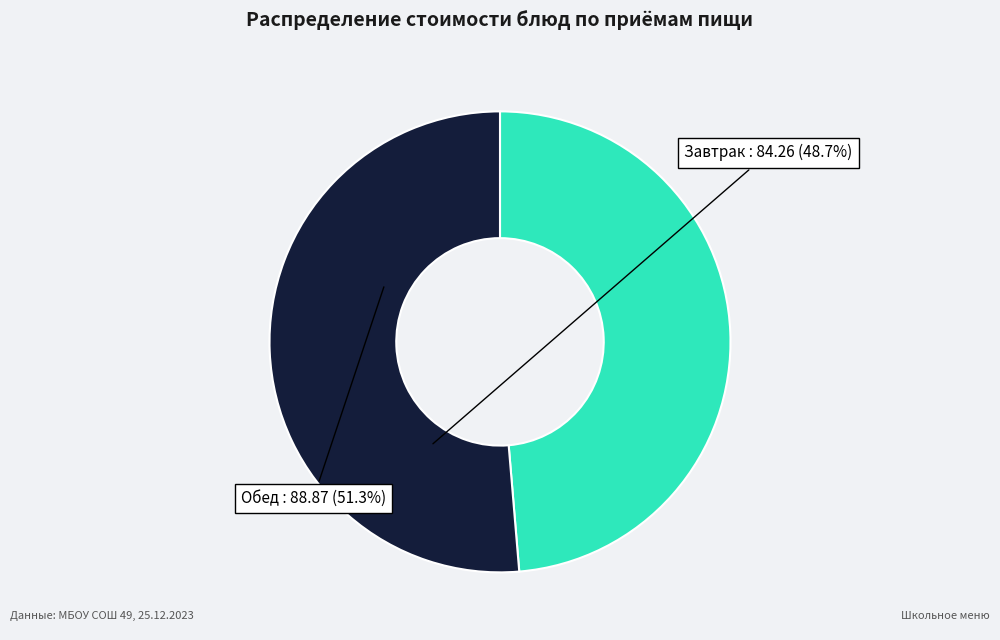

Is it true that Завтрак is 49% of the pie?

True